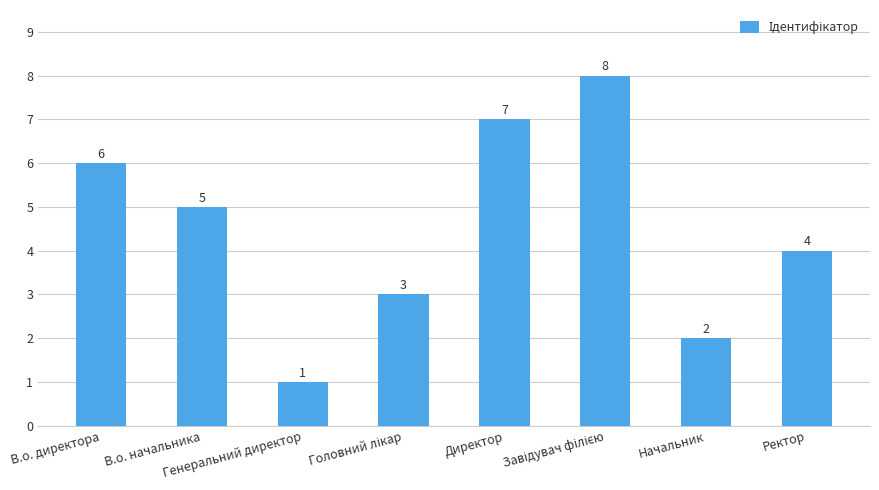

At which category does the chart reach its minimum across all series?

Генеральний директор